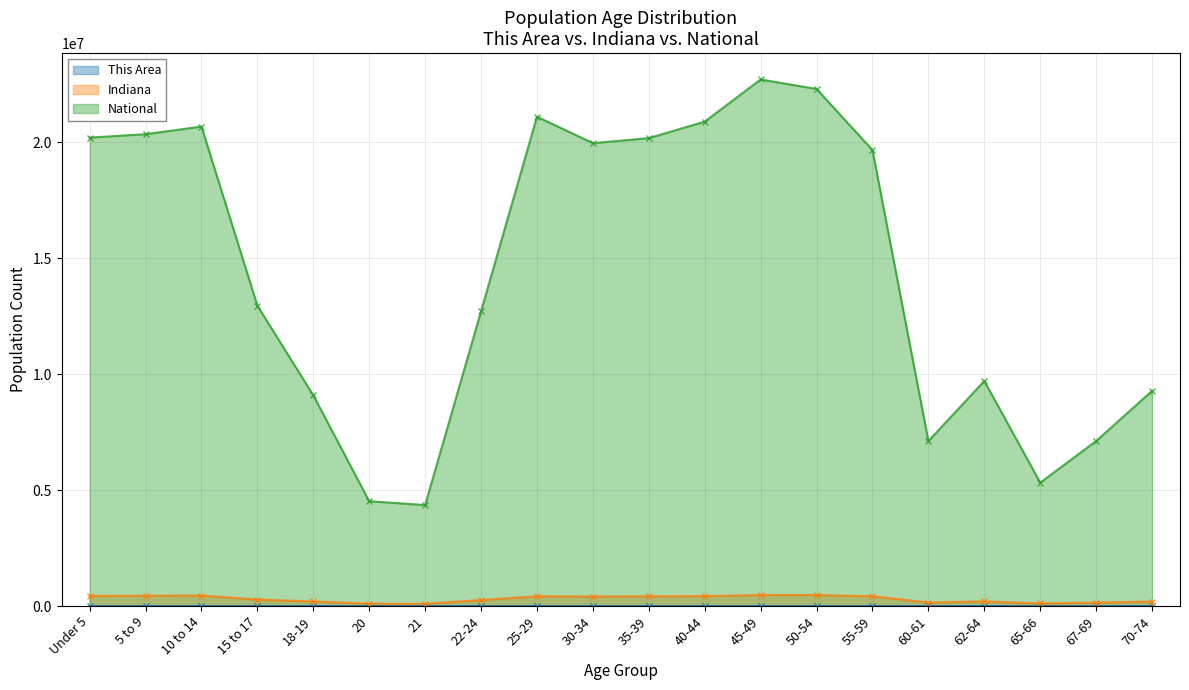

What is the maximum value shown in the chart?

22708591